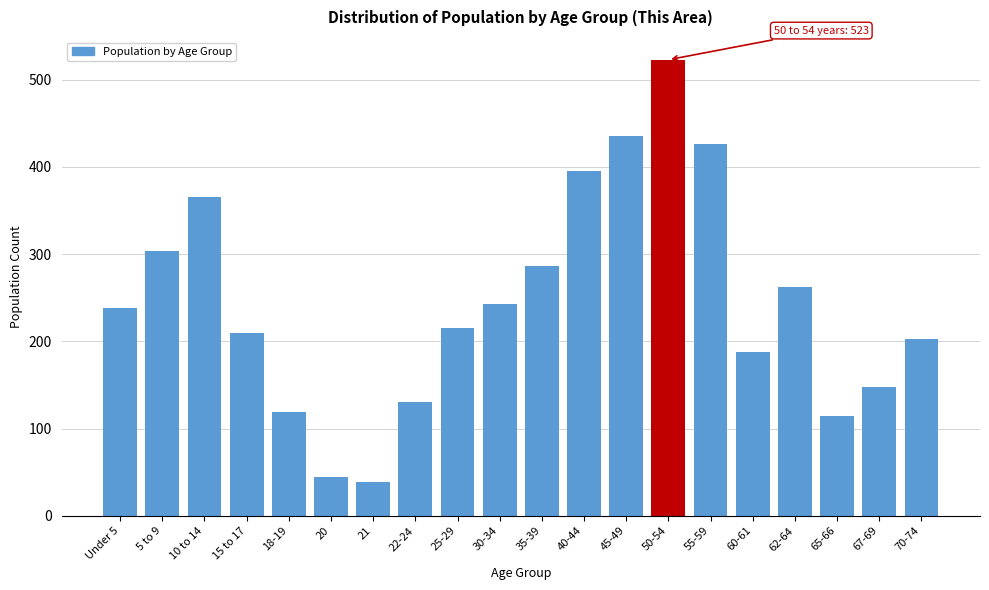

Reading right to left, transcribe all the data shown in this chart.

203	148	114	262	188	426	523	435	395	286	243	215	131	39	45	119	210	366	304	238